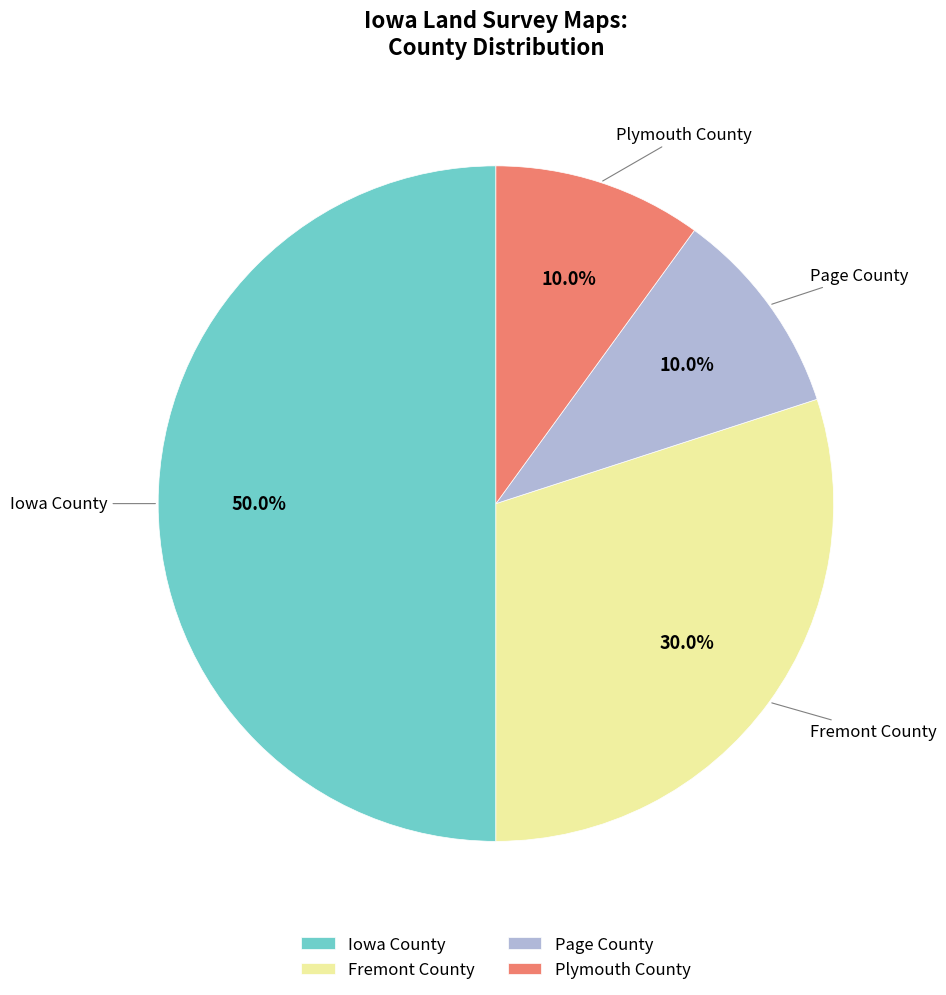

Is it true that Page County is 5% of the pie?

False